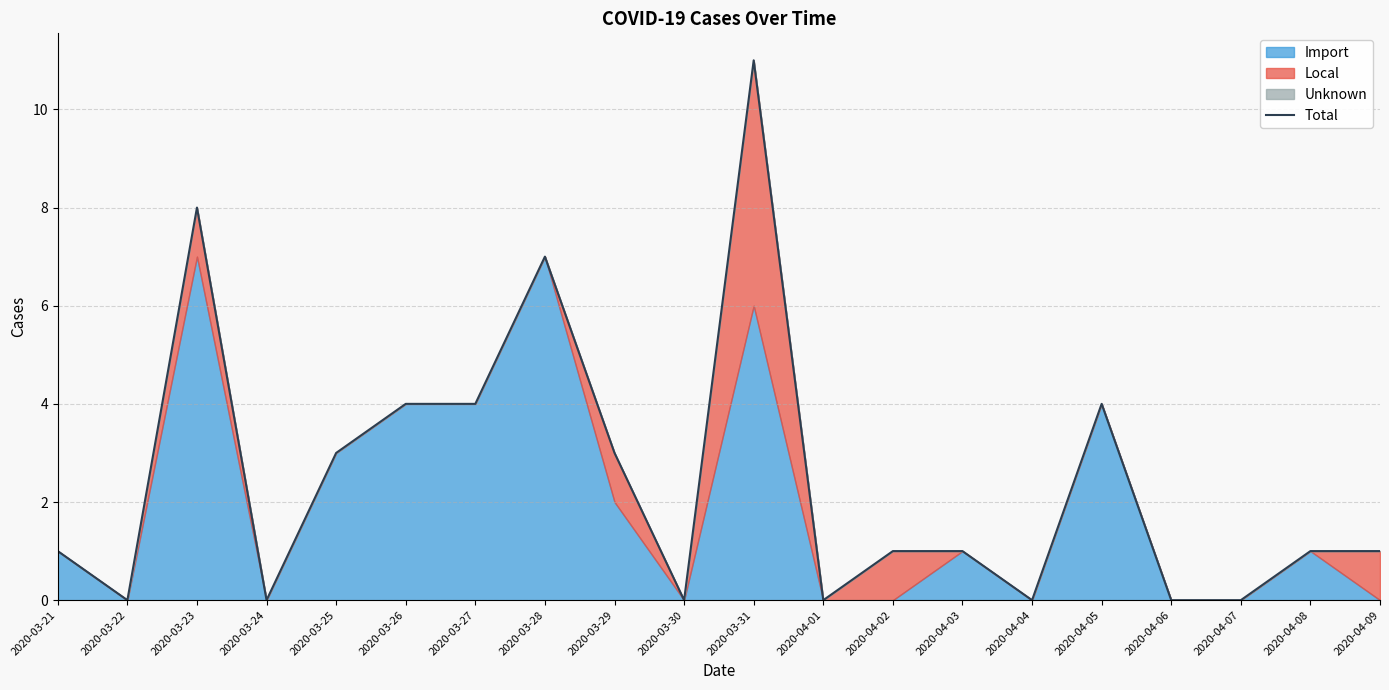

Reading right to left, what are all the values shown in this chart?

2020-04-09=1	2020-04-08=1	2020-04-07=0	2020-04-06=0	2020-04-05=4	2020-04-04=0	2020-04-03=1	2020-04-02=1	2020-04-01=0	2020-03-31=11	2020-03-30=0	2020-03-29=3	2020-03-28=7	2020-03-27=4	2020-03-26=4	2020-03-25=3	2020-03-24=0	2020-03-23=8	2020-03-22=0	2020-03-21=1